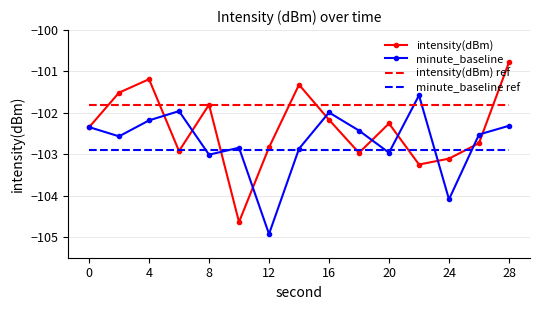

What is the maximum value shown in the chart?

-100.8